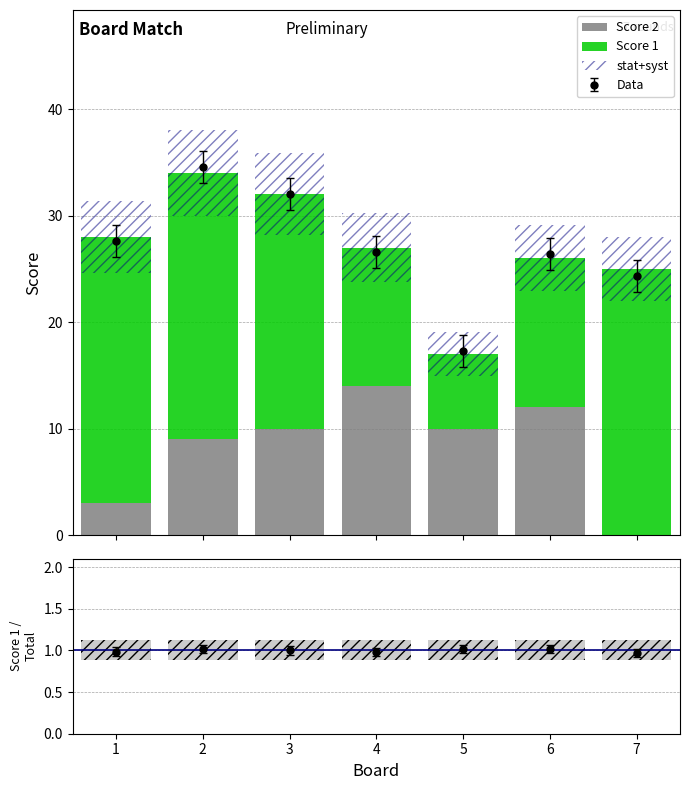

Reading left to right, extract all data points from this chart.

Score 2: 3	9	10	14	10	12	0
Score 1: 25	25	22	13	7	14	25